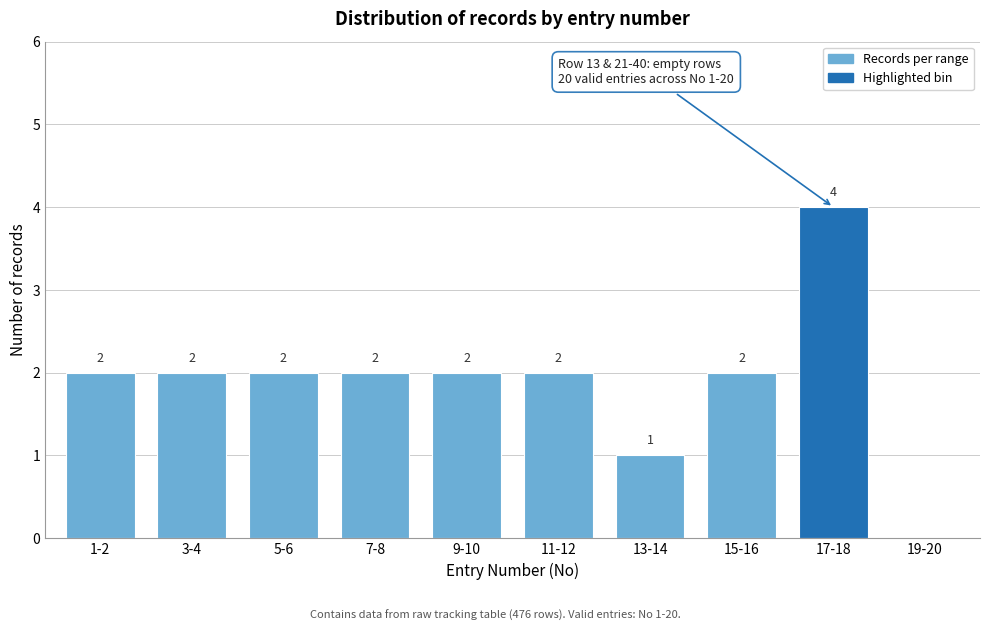

Reading left to right, what are all the values shown in this chart?

1-2=2	3-4=2	5-6=2	7-8=2	9-10=2	11-12=2	13-14=1	15-16=2	17-18=4	19-20=0